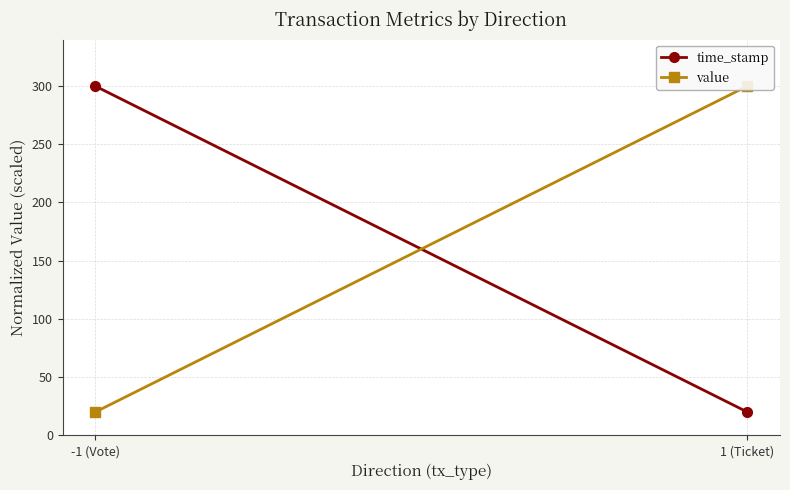

What is the approximate value of value at -1 (Vote), to the nearest 5?

20